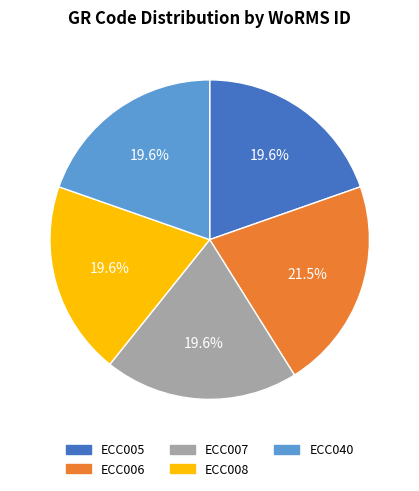

To the nearest percent, what percentage of the pie is ECC007?

20%